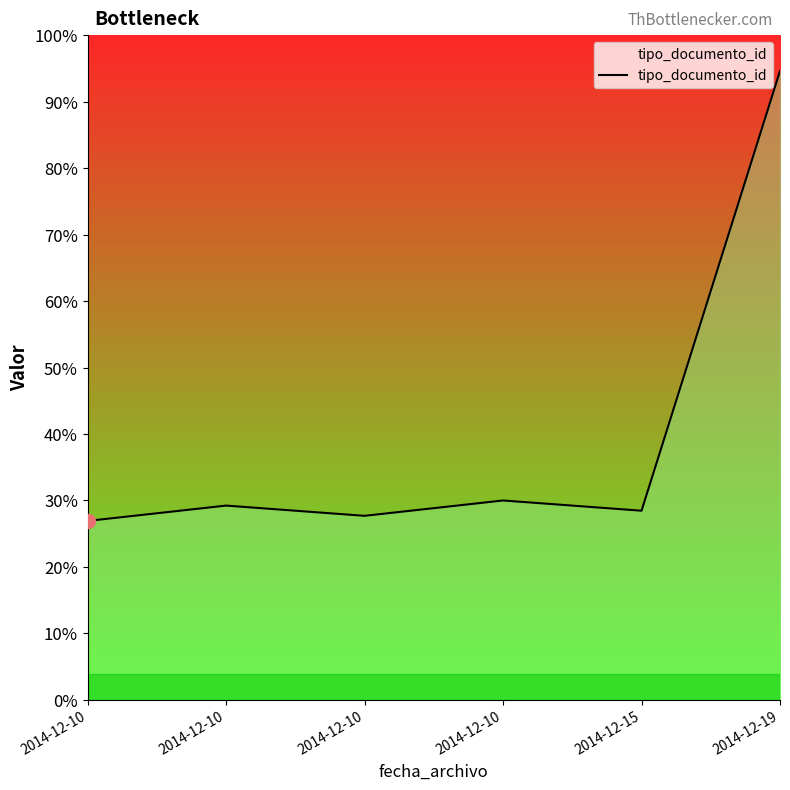

Is this an area chart (filled region under the line)?

Yes